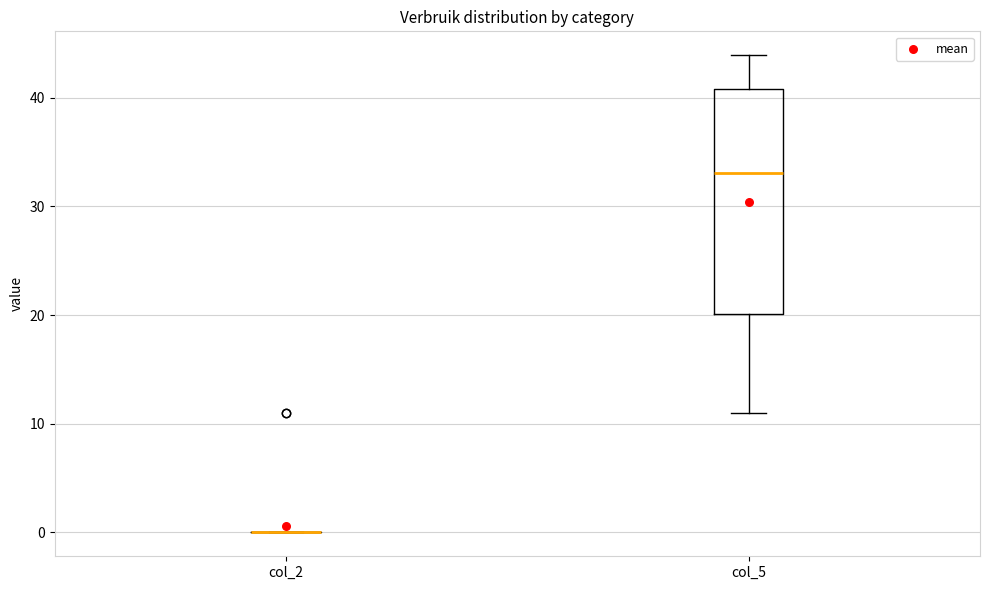

Where does the median line of the box for col_5 sit on the y-axis? The values are not printed on the chart, so give them approximately, as read against the axis.

33